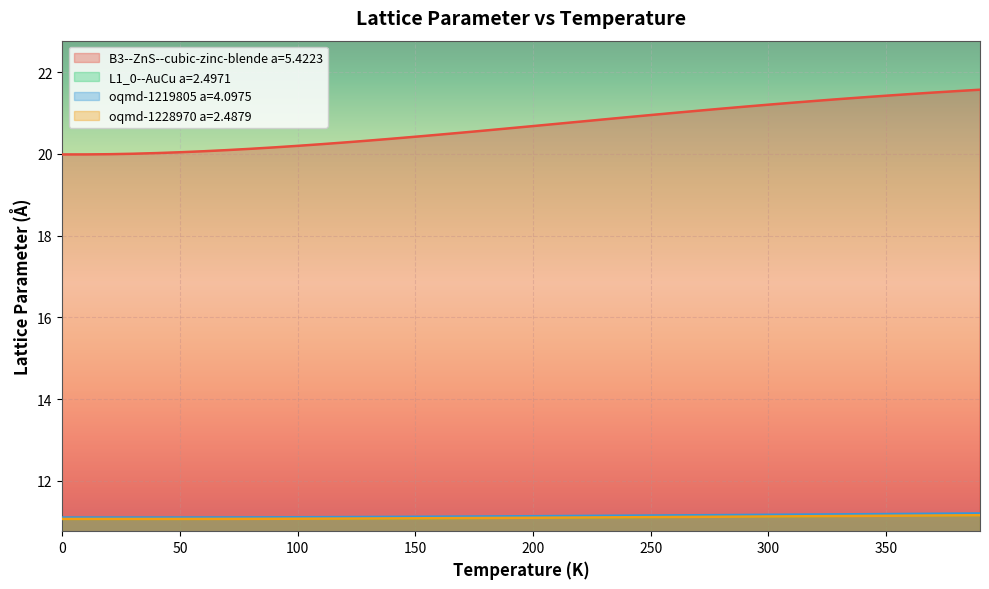

What is the value of the L1_0--AuCu a=2.4971 point at the 18th from the left?

11.1